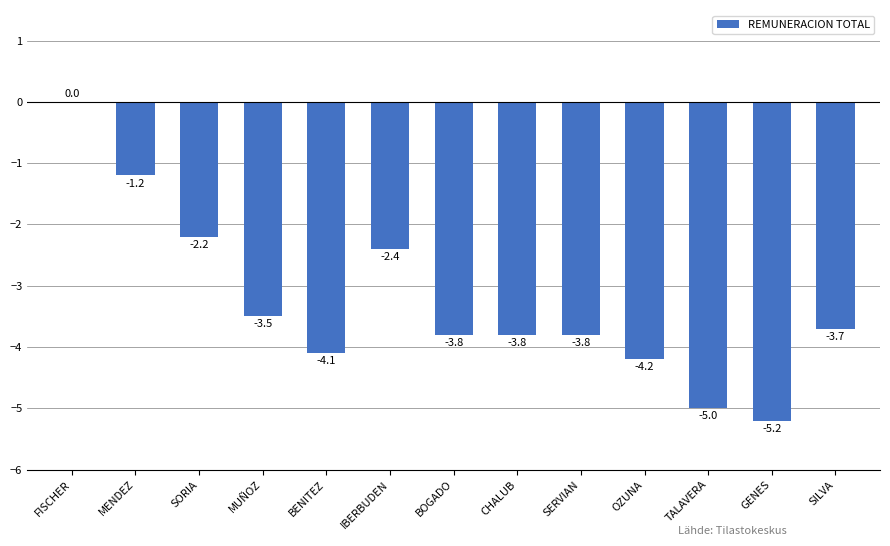

What is the sum of the values at SORIA and OZUNA?

-6.4